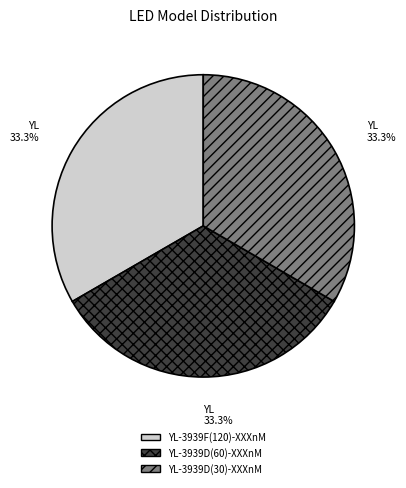

To the nearest percent, what is the average slice percentage?

33%